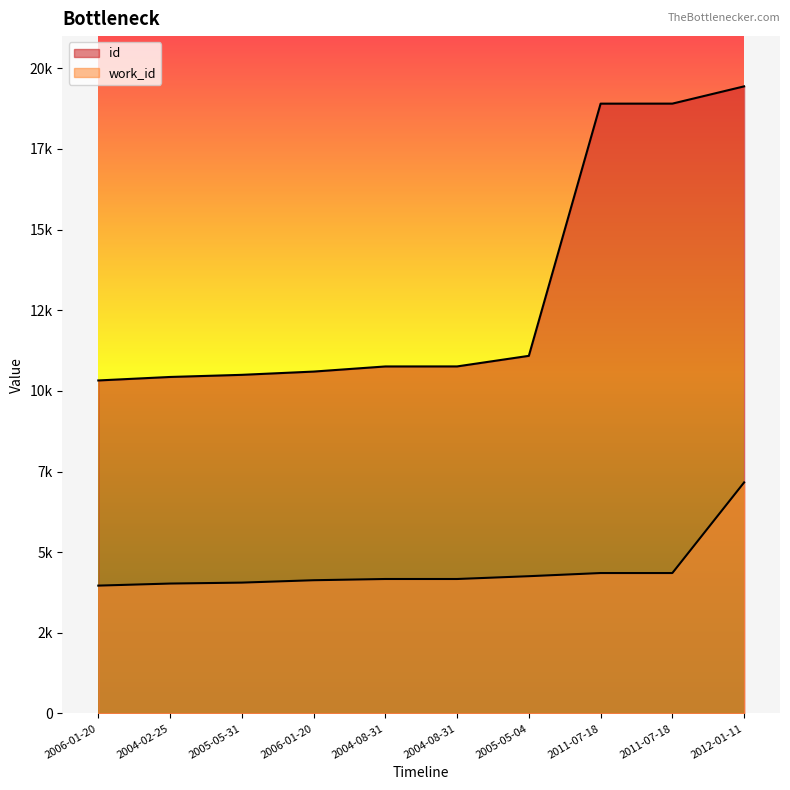

Which series has the largest total across all categories?

id